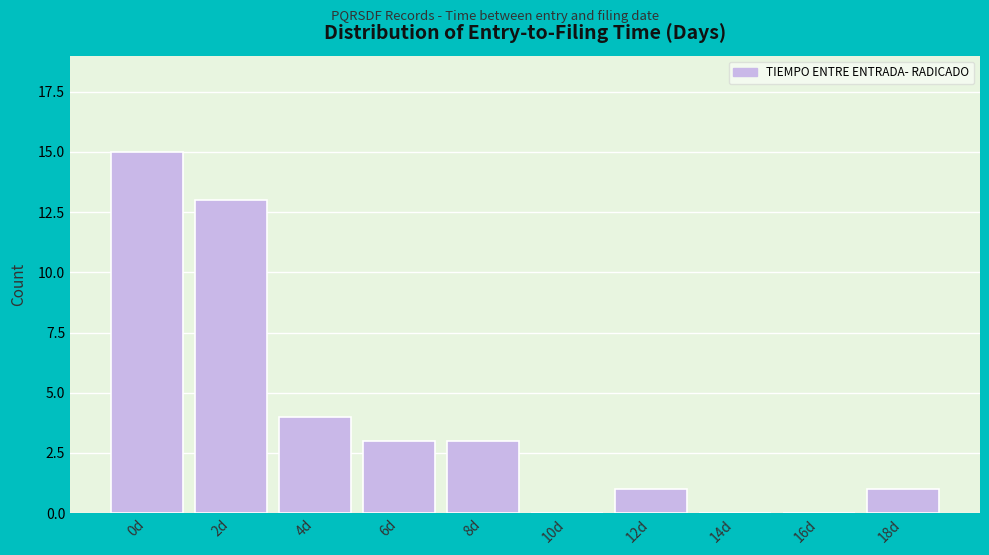

Reading left to right, what are all the values shown in this chart?

0d=15	2d=13	4d=4	6d=3	8d=3	10d=0	12d=1	14d=0	16d=0	18d=1